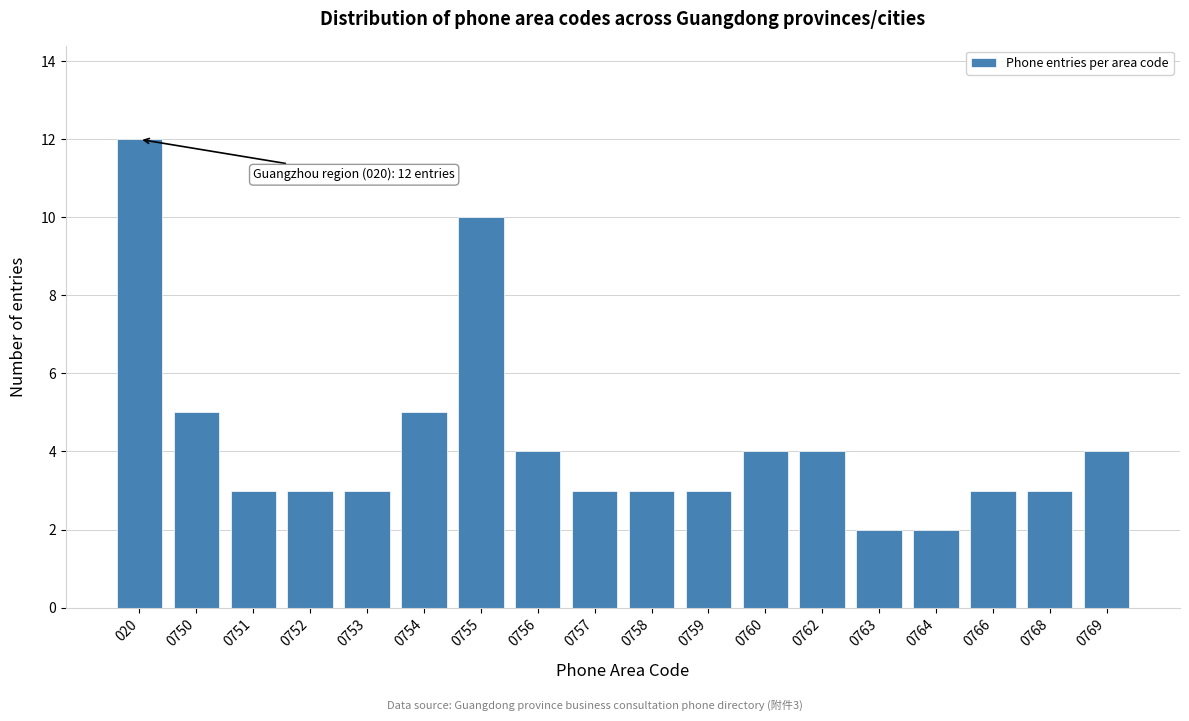

Reading left to right, list all the values displayed in this chart.

12	5	3	3	3	5	10	4	3	3	3	4	4	2	2	3	3	4